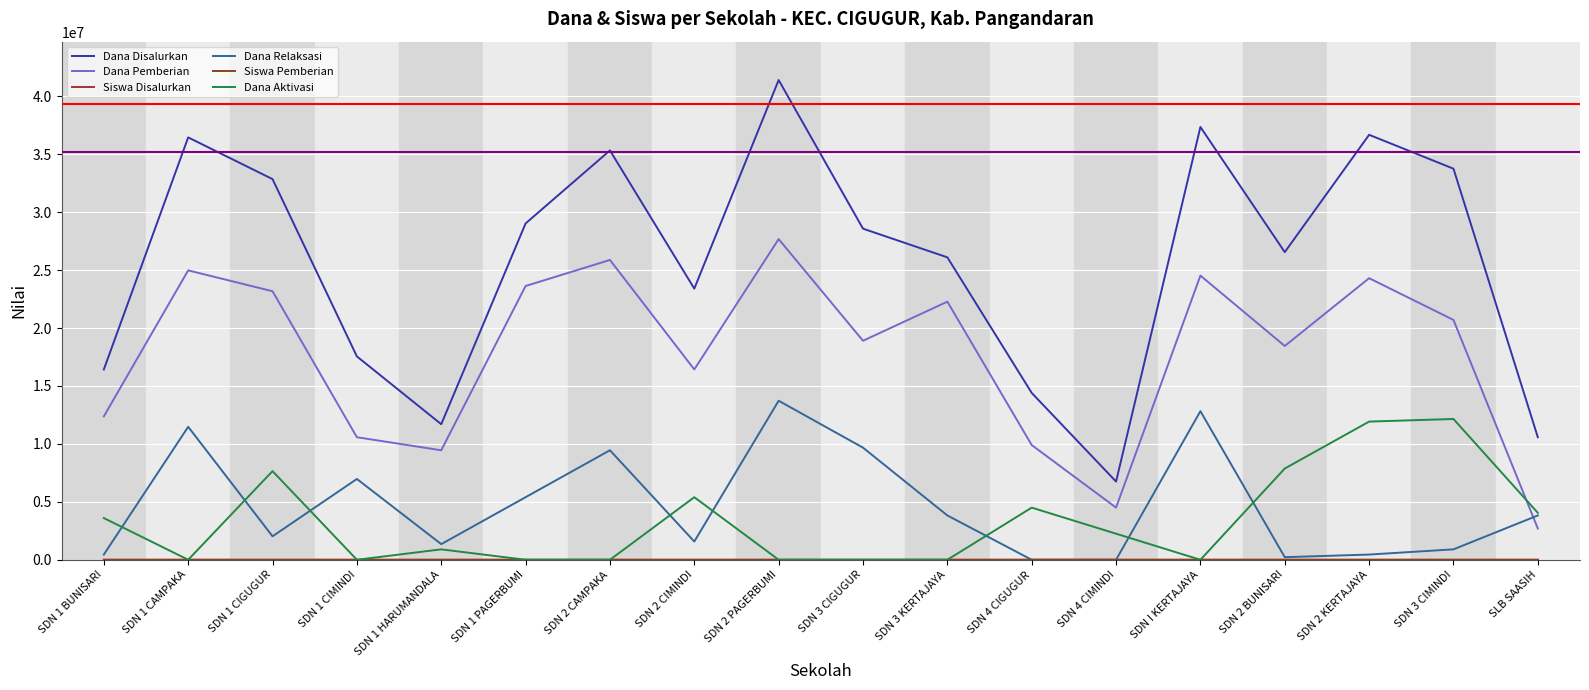

At which label is Dana Pemberian closest to 15187500?

SDN 2 CIMINDI